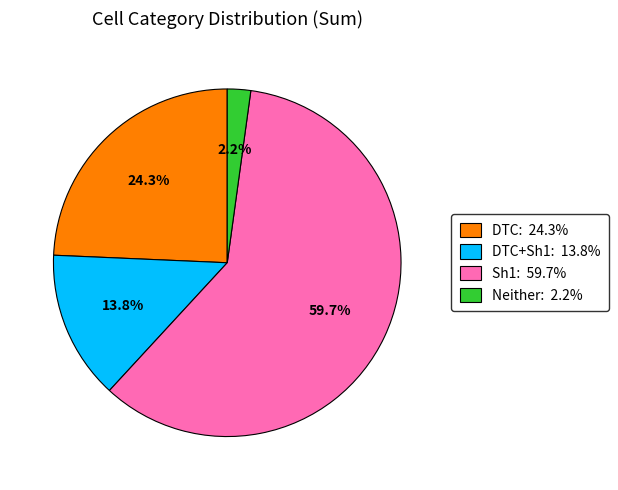

Combined, do Sh1: 59.7% and DTC+Sh1: 13.8% account for over 50%?

Yes